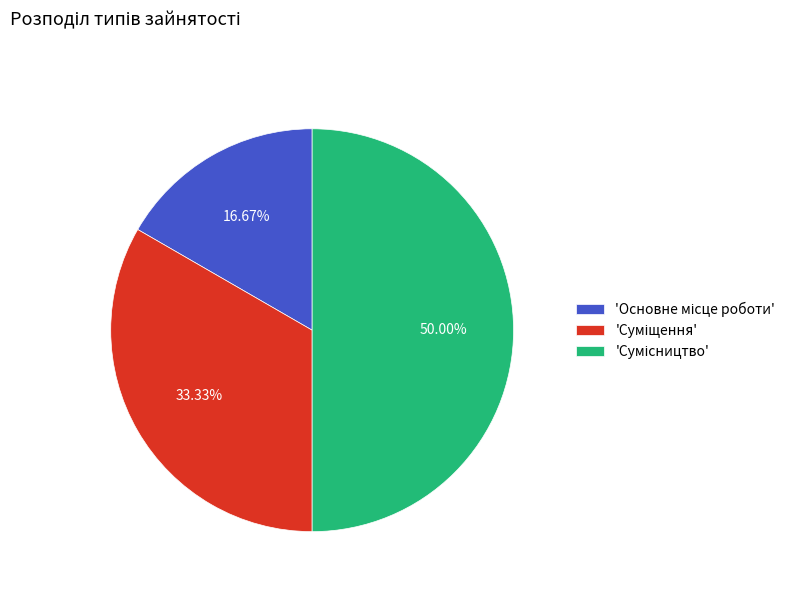

How many segments does this pie chart have?

3